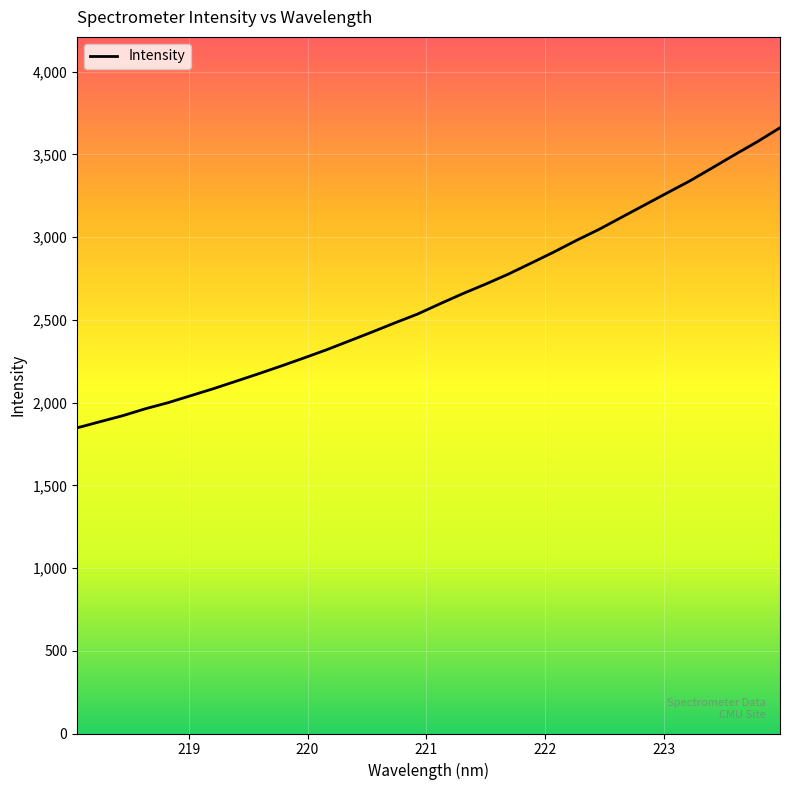

What is the smallest value displayed?

1847.4